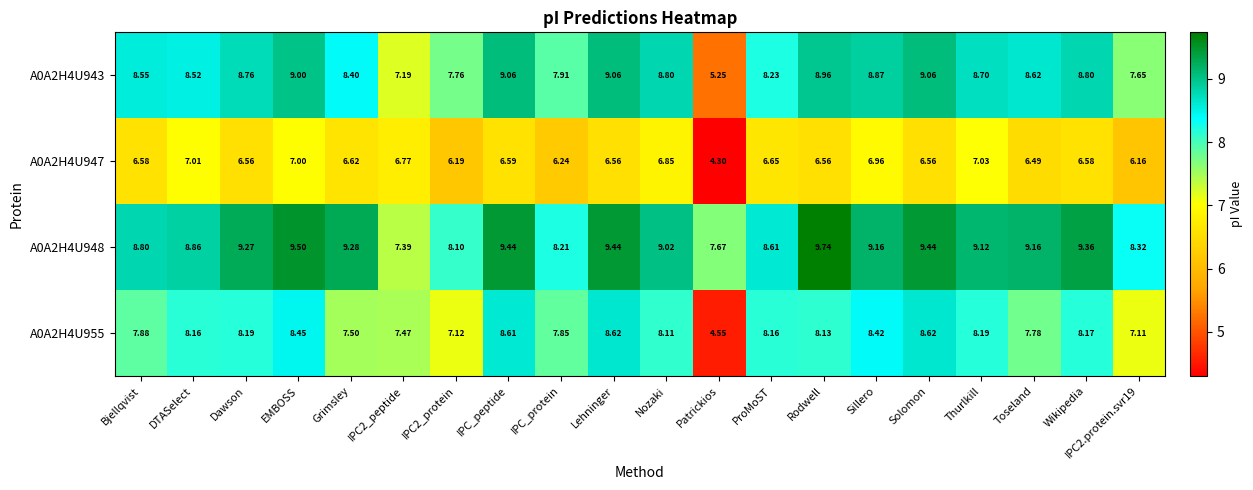

Which series changed the most between IPC2_protein and IPC_protein?

A0A2H4U955